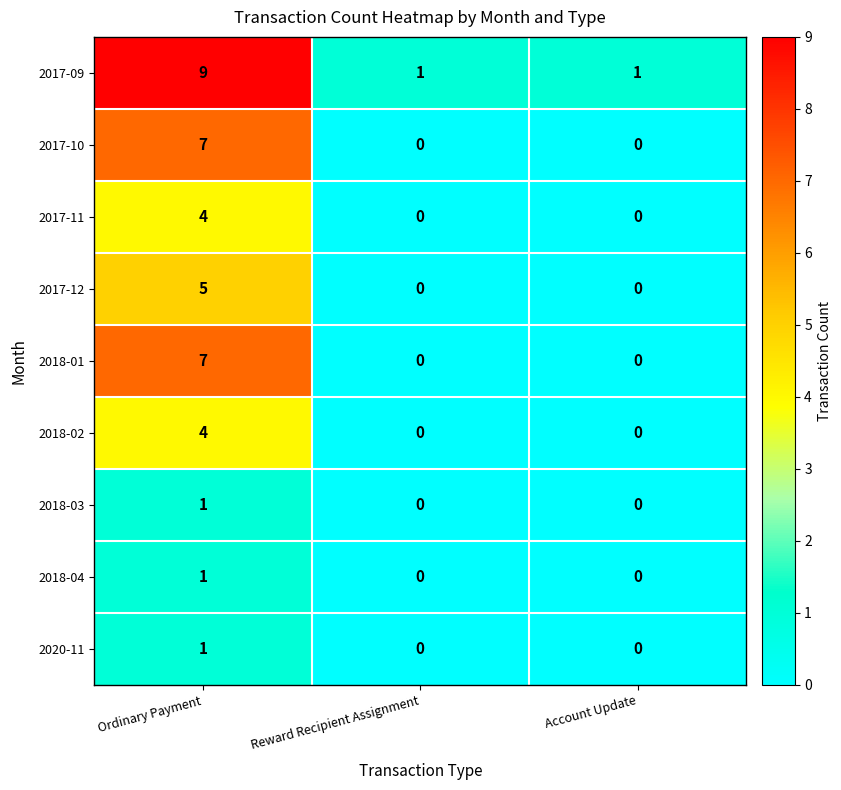

Is it true that 2020-11 equals 0 at Account Update?

True